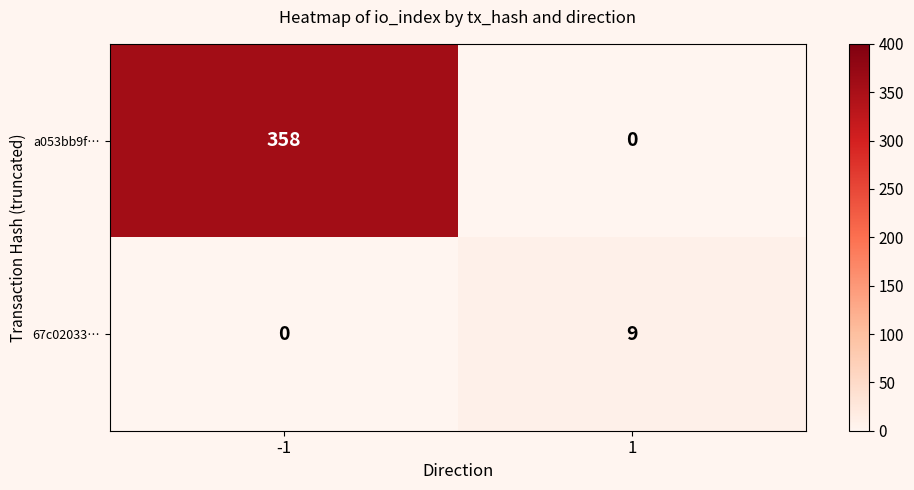

What is the total value across all series at 1?

9